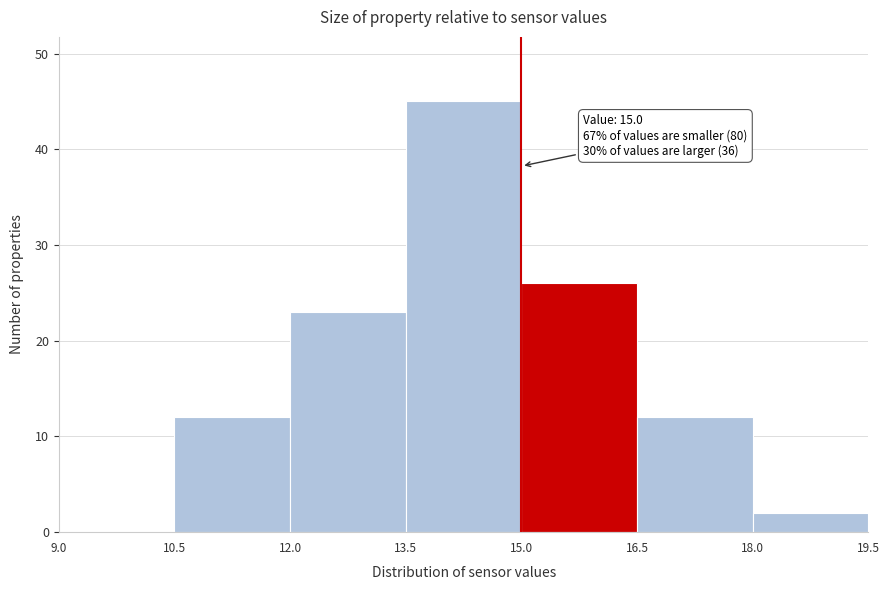

Over which range of the x-axis is the bar tallest?

13.5 to 15.0